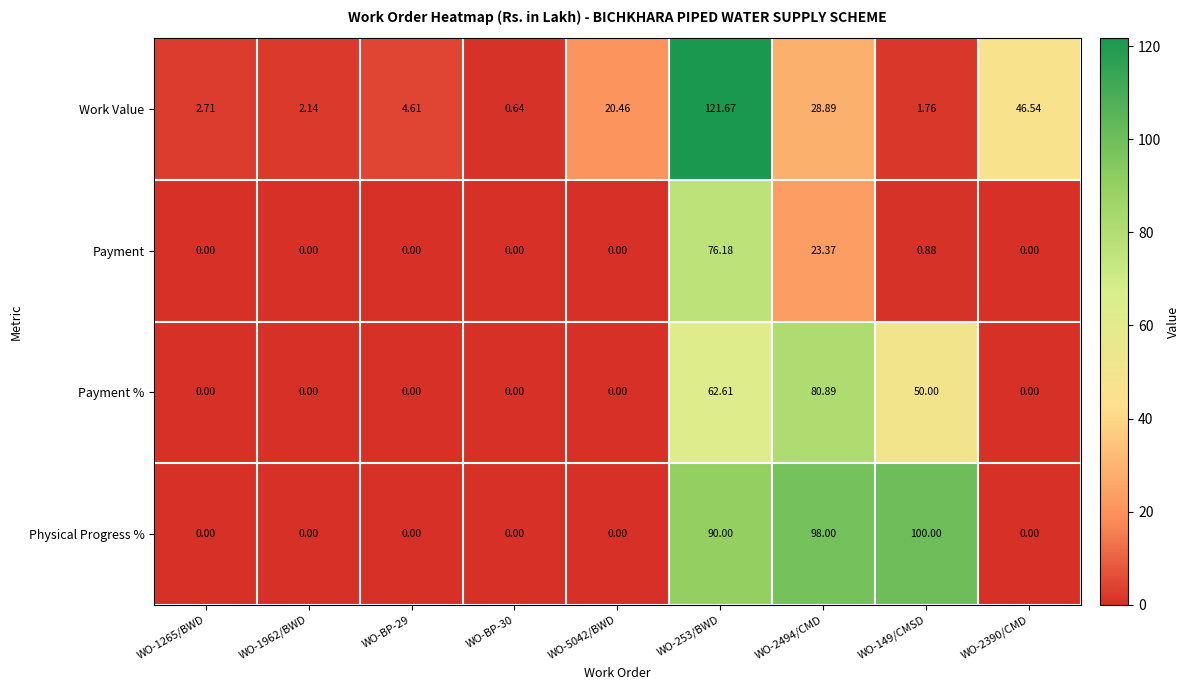

Rank the series by their maximum value, from highest to lowest.

Work Value, Physical Progress %, Payment %, Payment